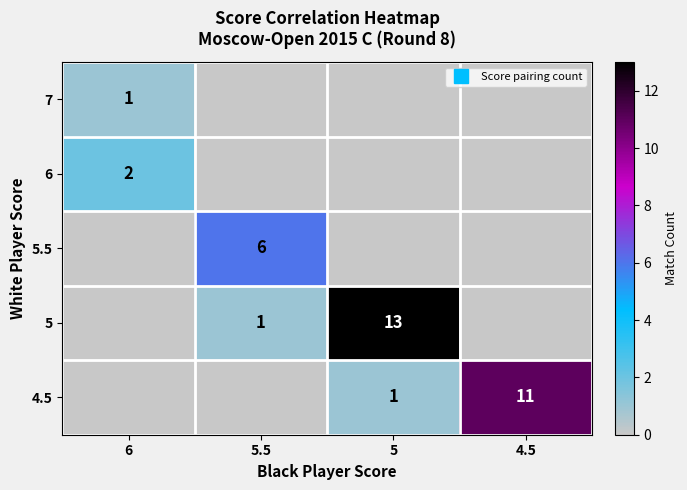

At which category is the sum across all series the highest?

5